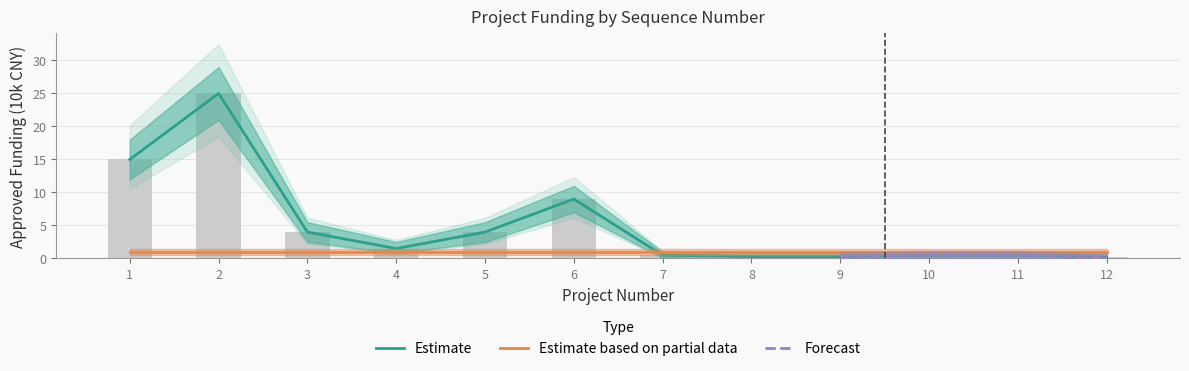

How many data points does each series have?

12